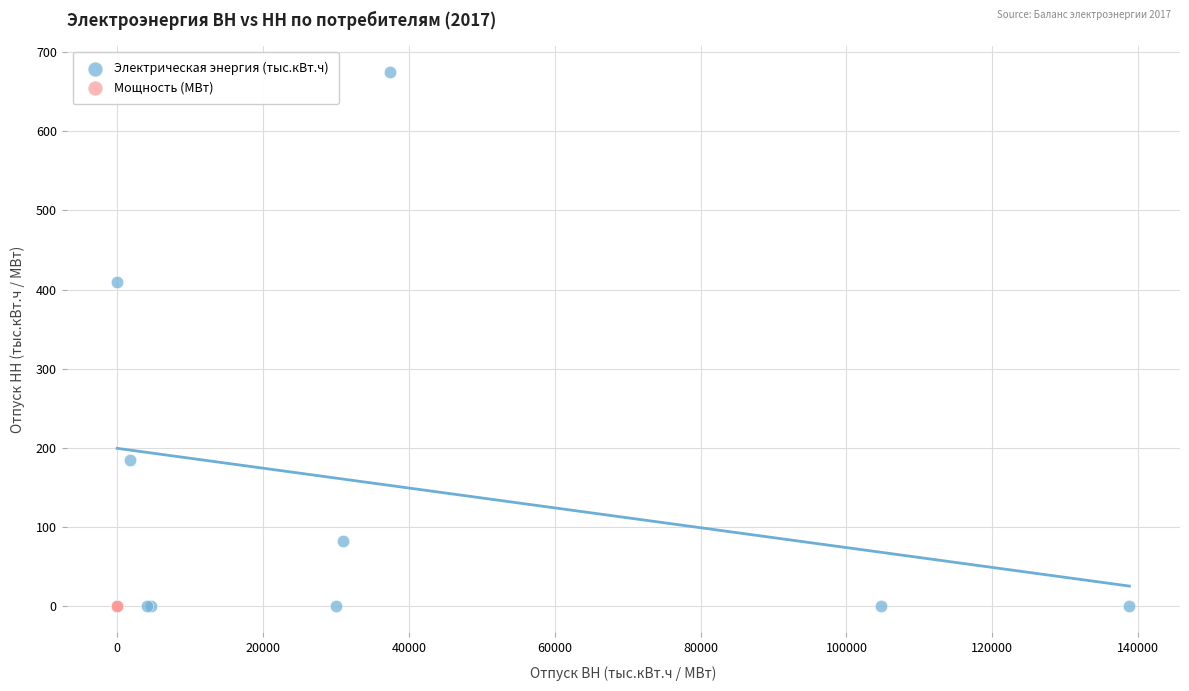

What are all the series names shown in the legend?

Электрическая энергия (тыс.кВт.ч), Мощность (МВт)